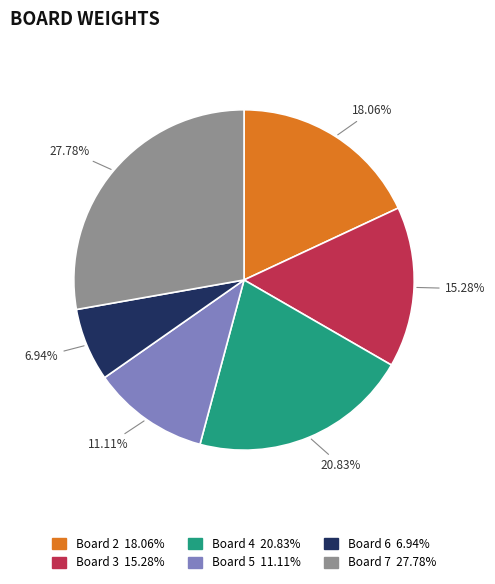

How many slices are in this pie chart?

6